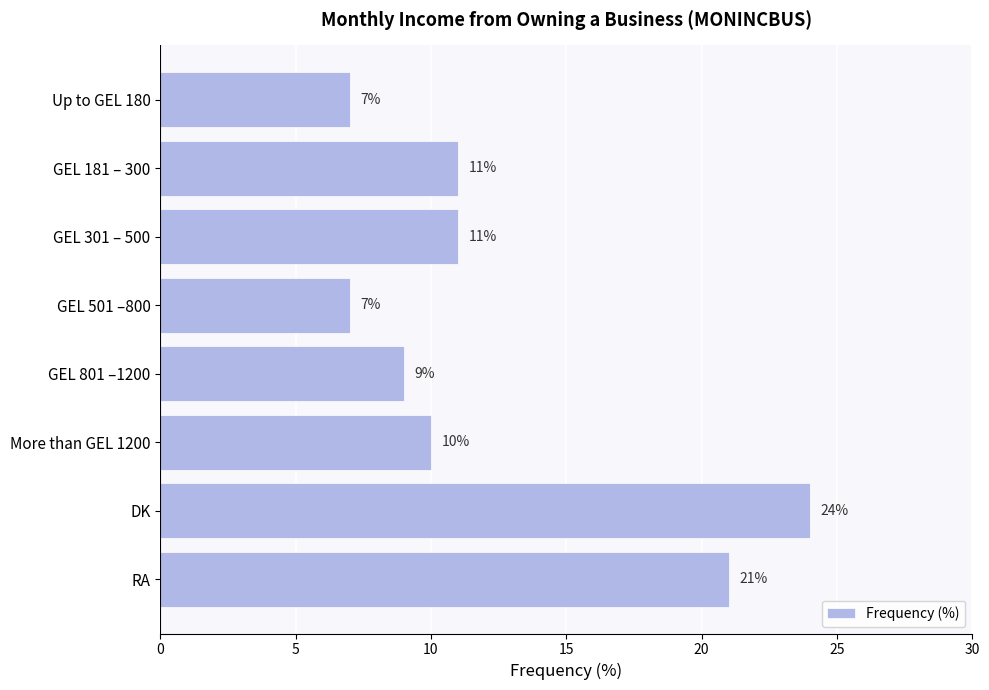

What is the label of the 3rd bar from the top?

GEL 301 – 500